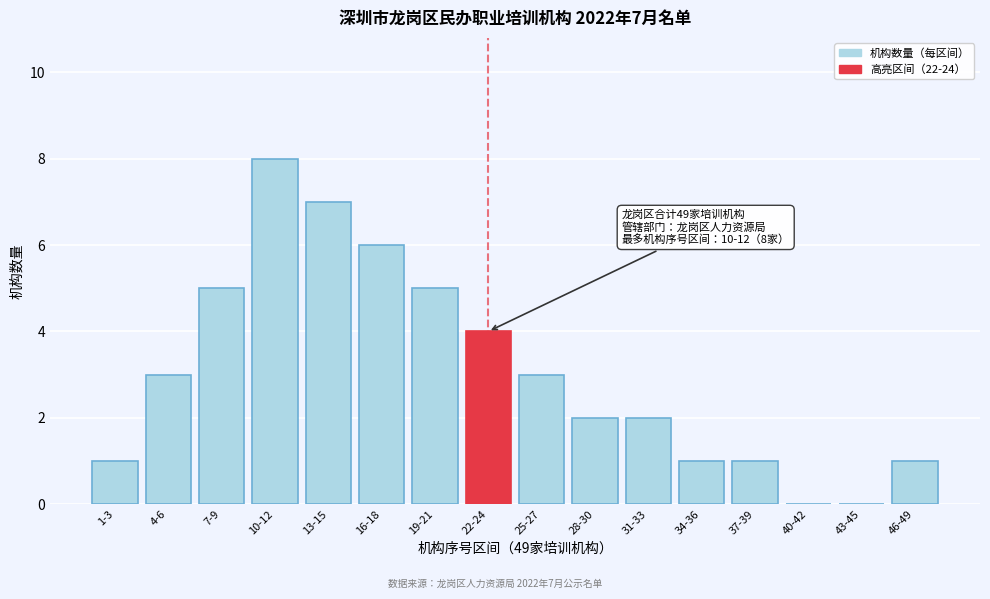

Reading left to right, transcribe all the data shown in this chart.

1-3=1	4-6=3	7-9=5	10-12=8	13-15=7	16-18=6	19-21=5	22-24=4	25-27=3	28-30=2	31-33=2	34-36=1	37-39=1	40-42=0	43-45=0	46-49=1